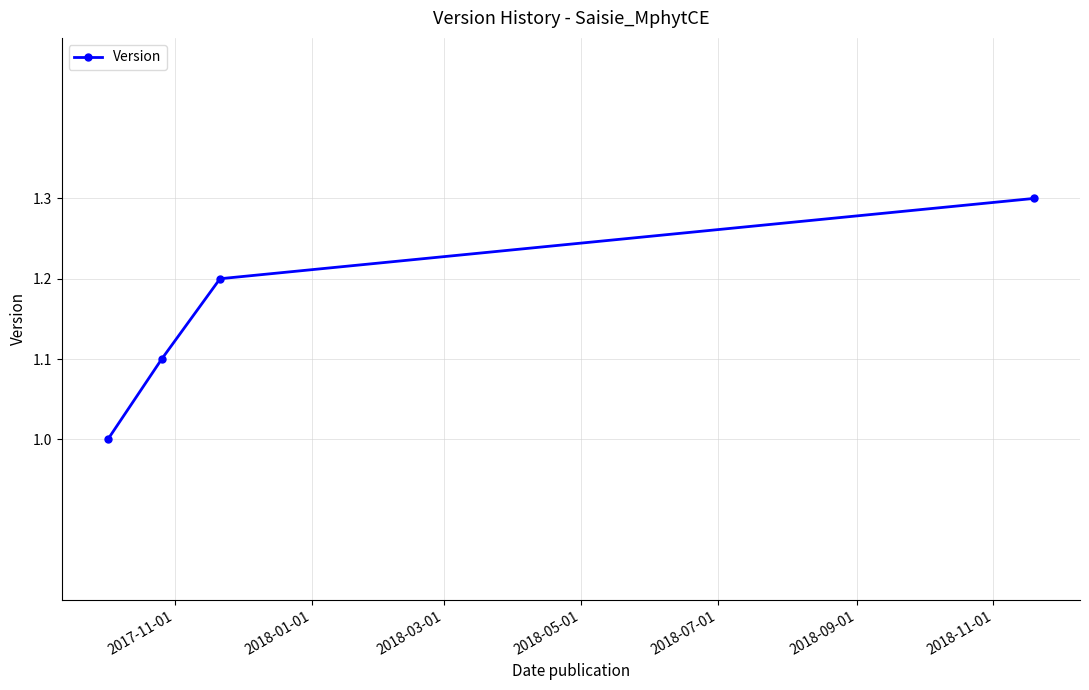

What is the difference between the maximum and minimum values?

0.3